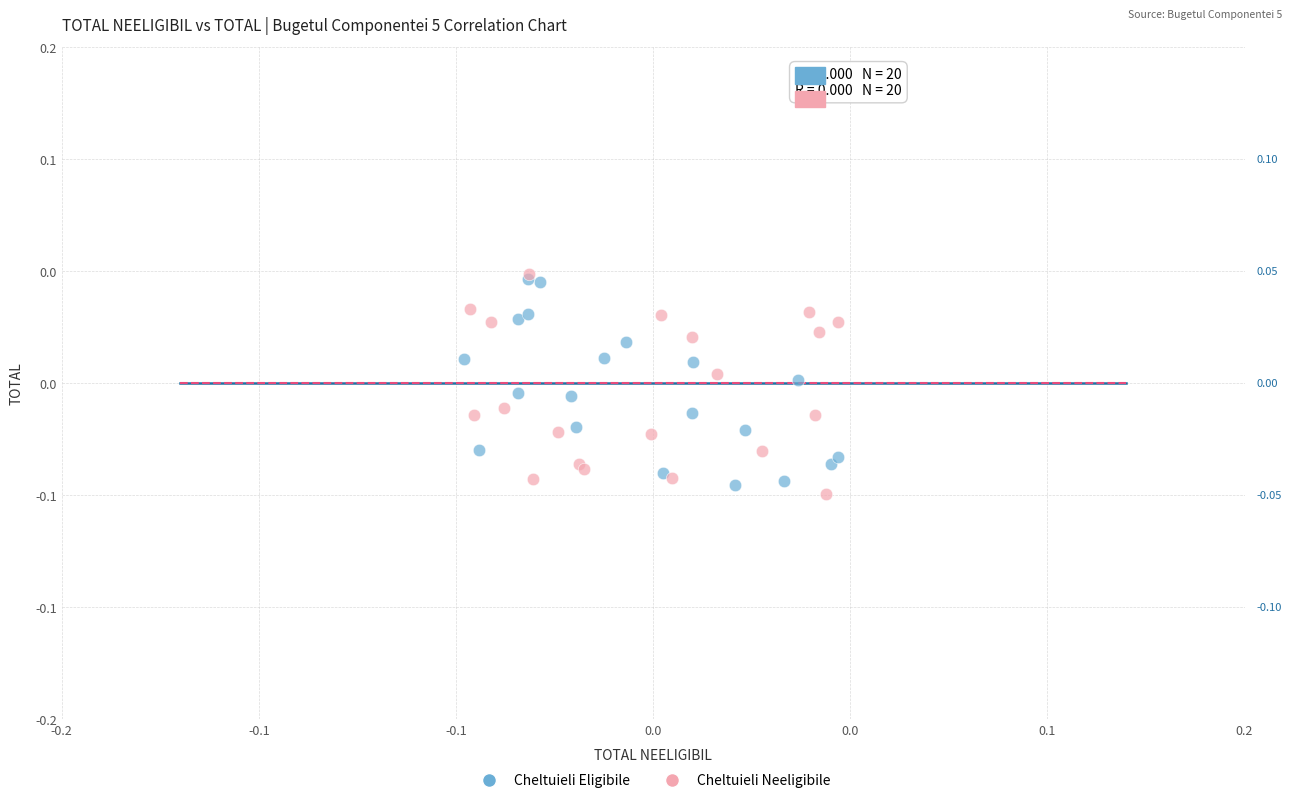

What are all the series names shown in the legend?

Cheltuieli Eligibile, Cheltuieli Neeligibile